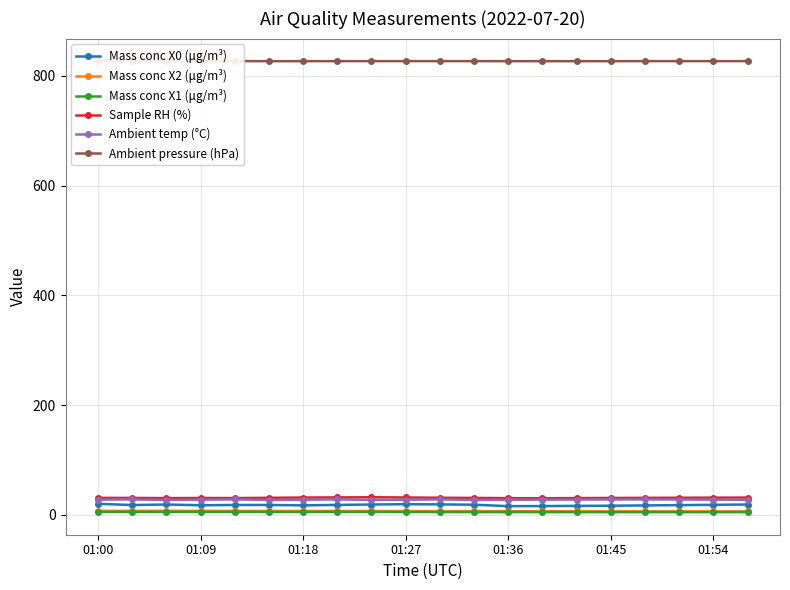

How many series are shown in this chart?

6